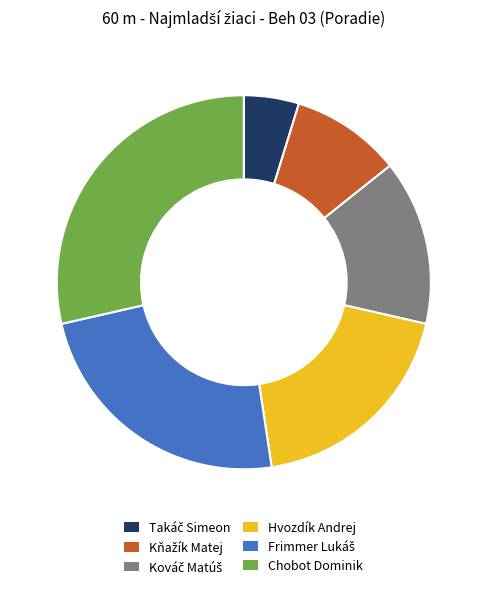

How many segments does this pie chart have?

6